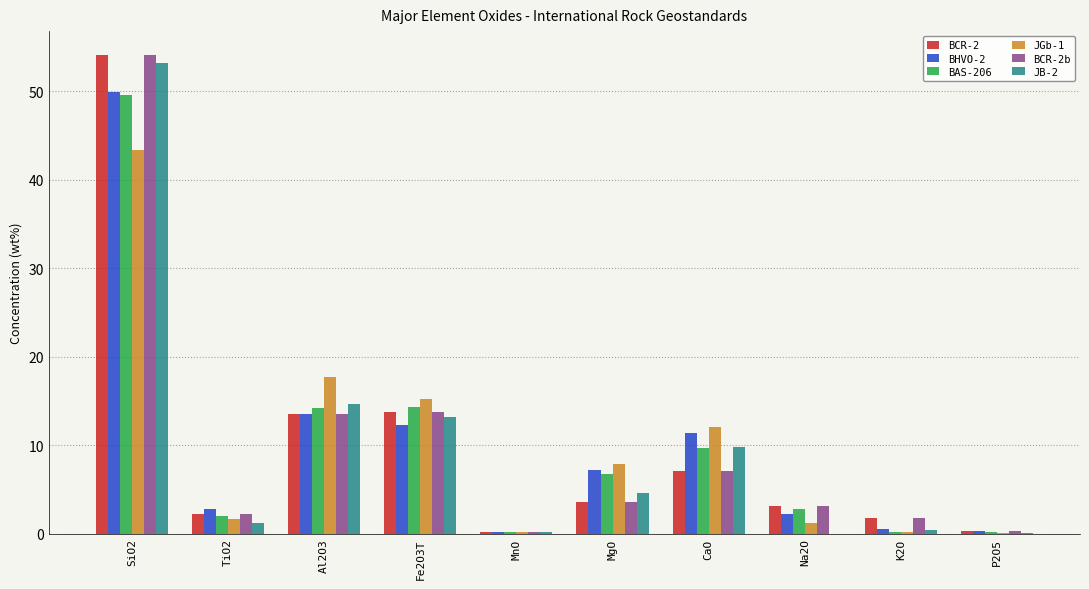

How many groups of bars are there?

10